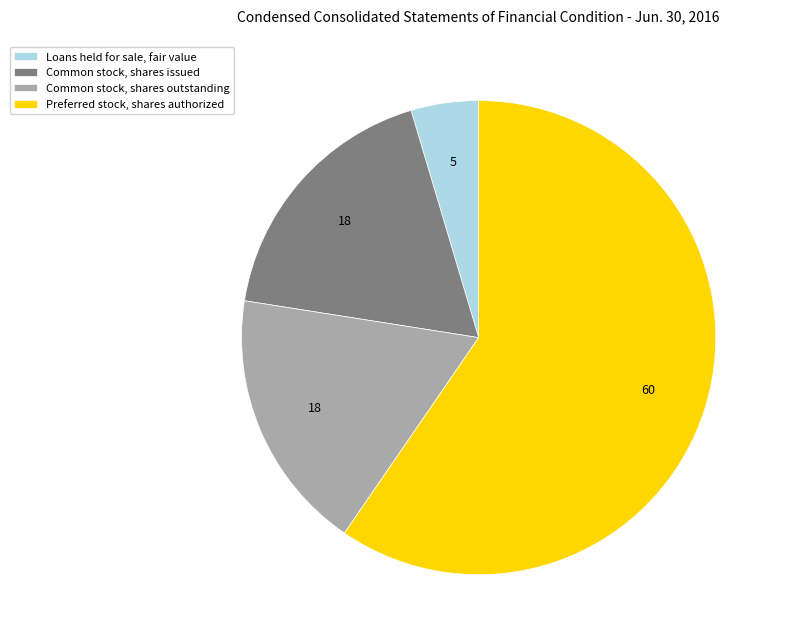

Does Preferred stock, shares authorized account for over 50% of the chart?

Yes